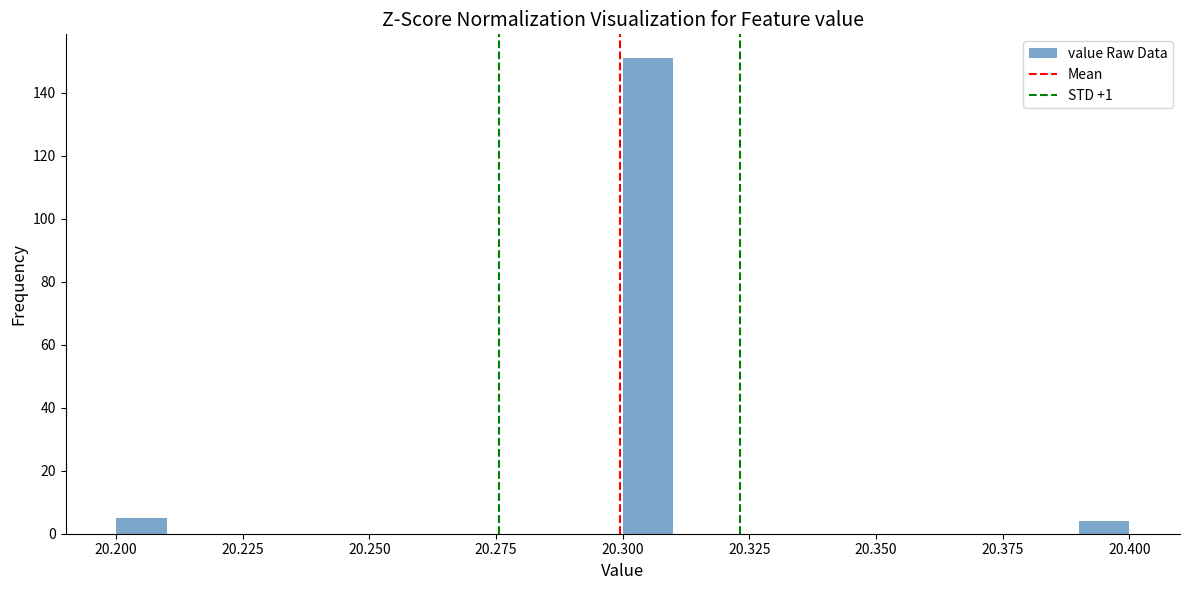

Around what value on the x-axis is the tallest bar? Give the approximate position of its centre, as read against the axis.

20.305